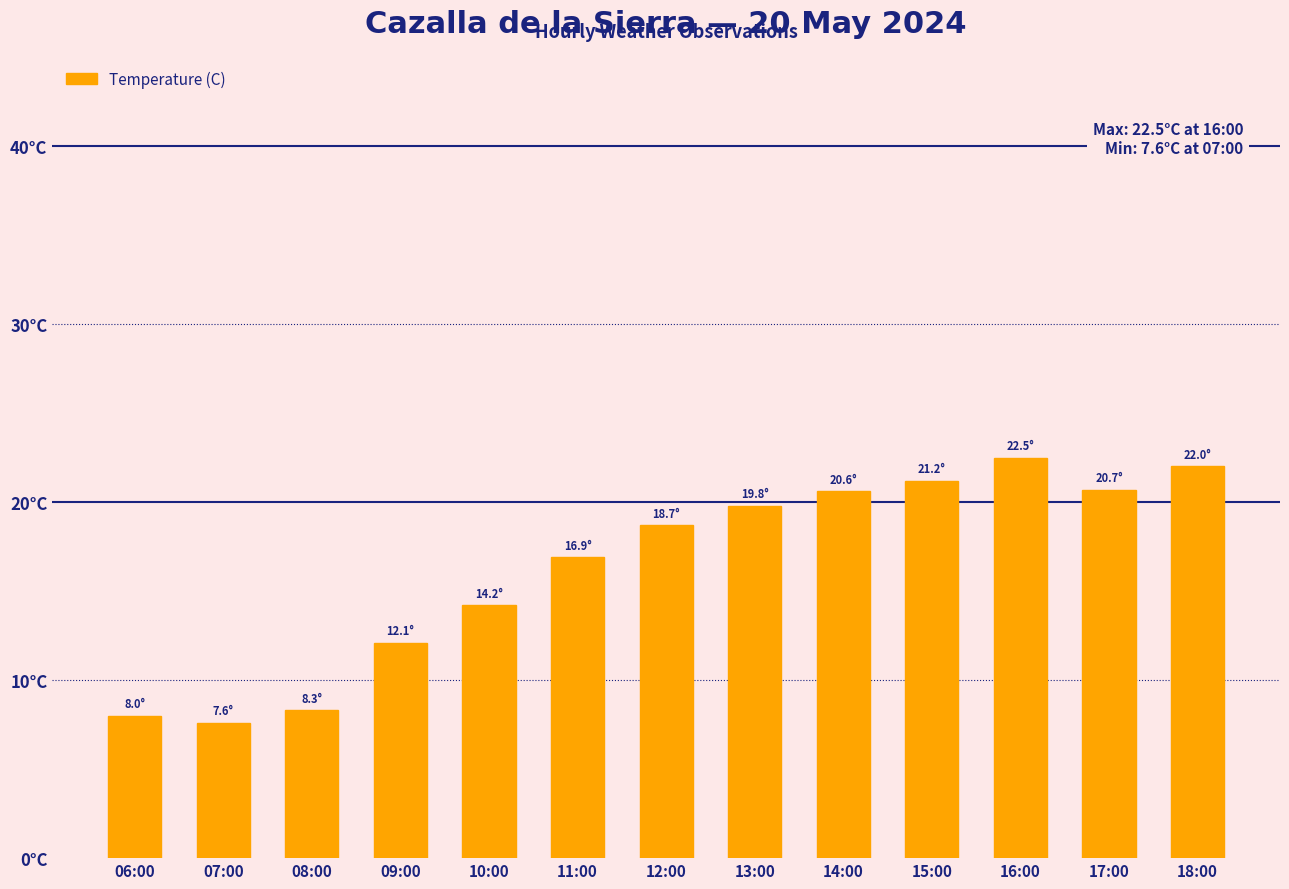

Are the bars horizontal?

No